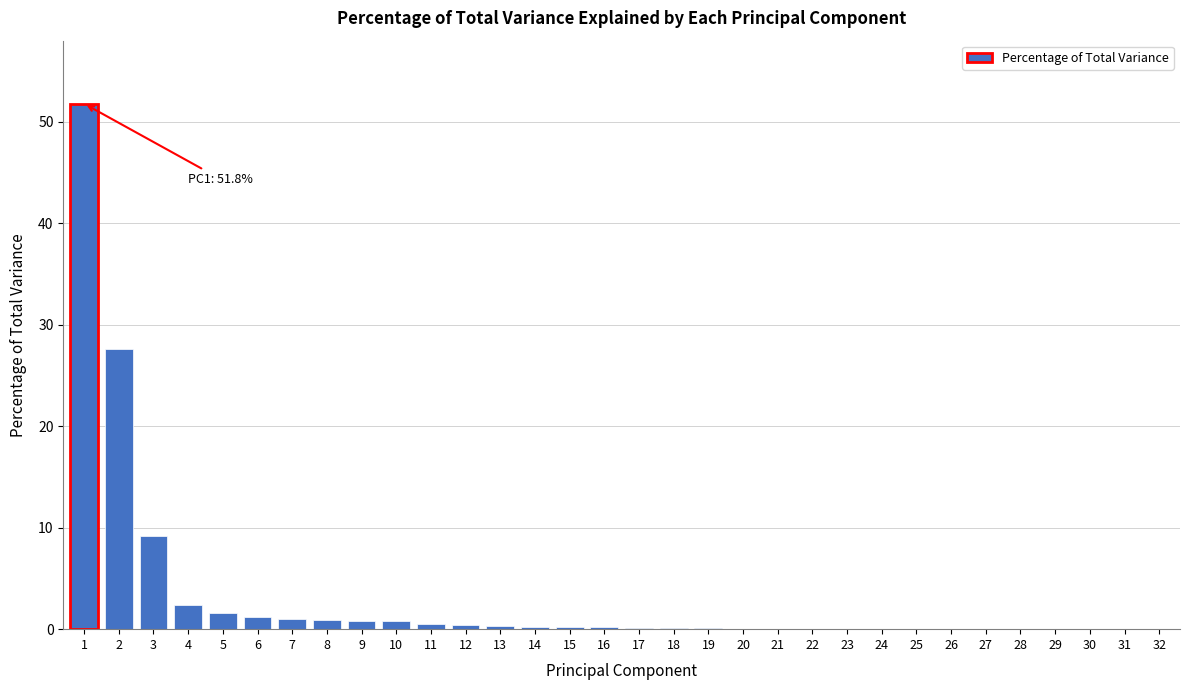

True or false: the data shows 0.9 at 8.

True